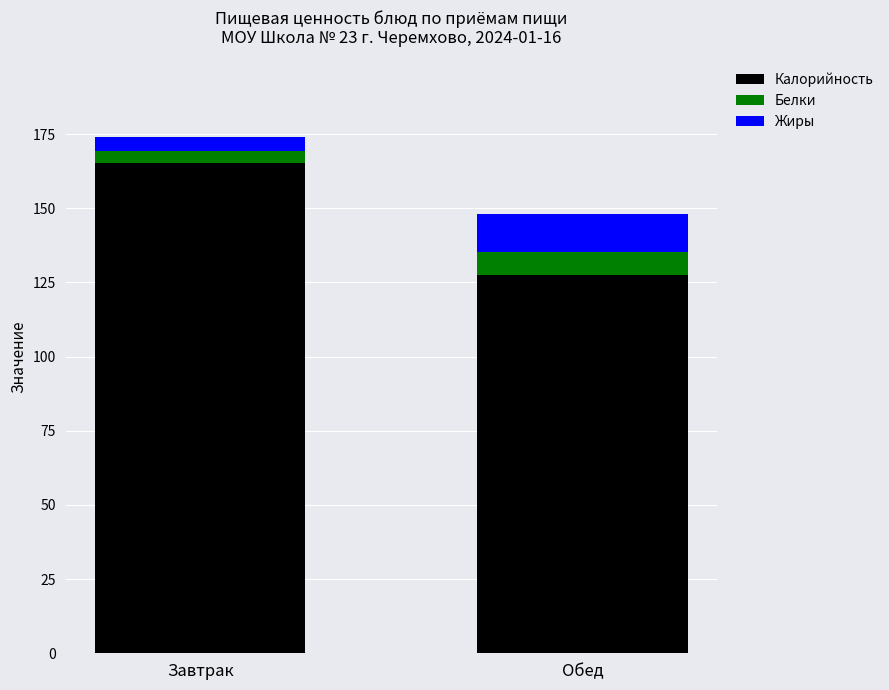

At which label is Калорийность closest to 146?

Обед